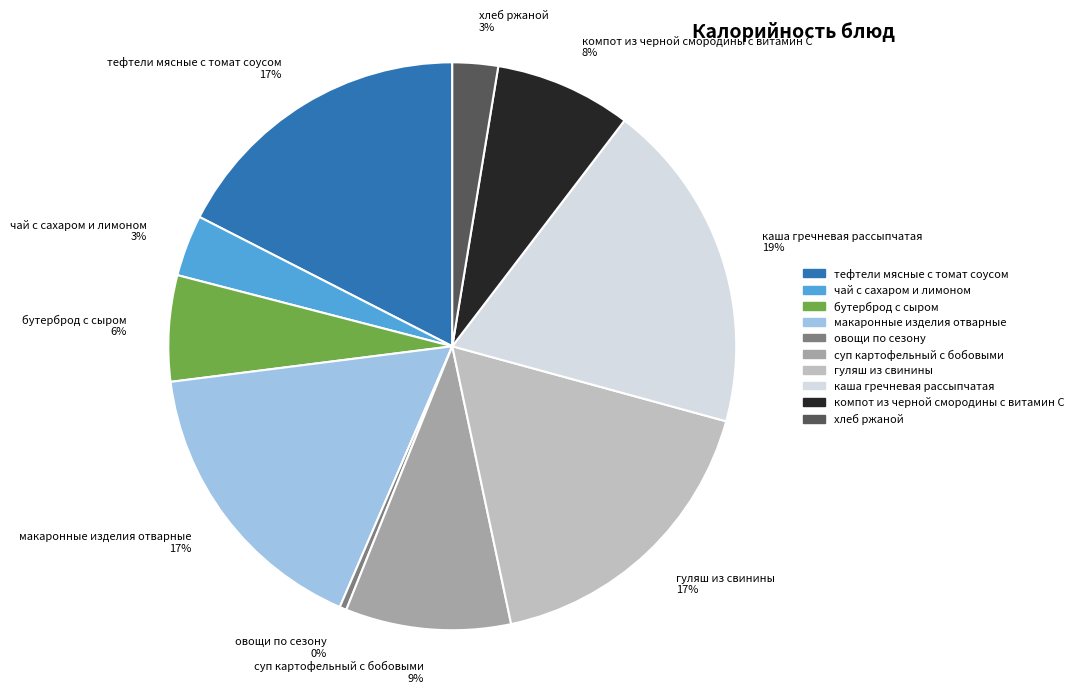

Which slice is the smallest?

овощи по сезону